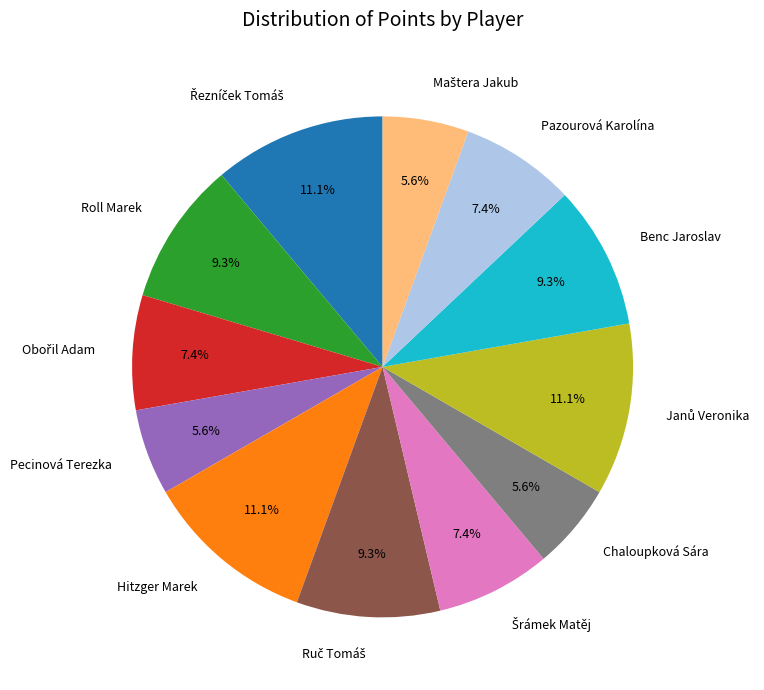

What portion of the pie excludes Benc Jaroslav?

90.7%